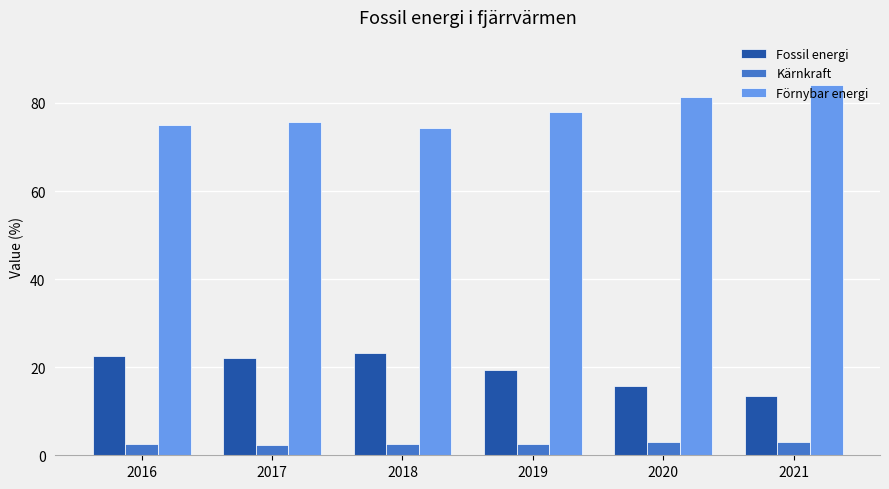

What value does the Fossil energi series have at 2017?

22.0